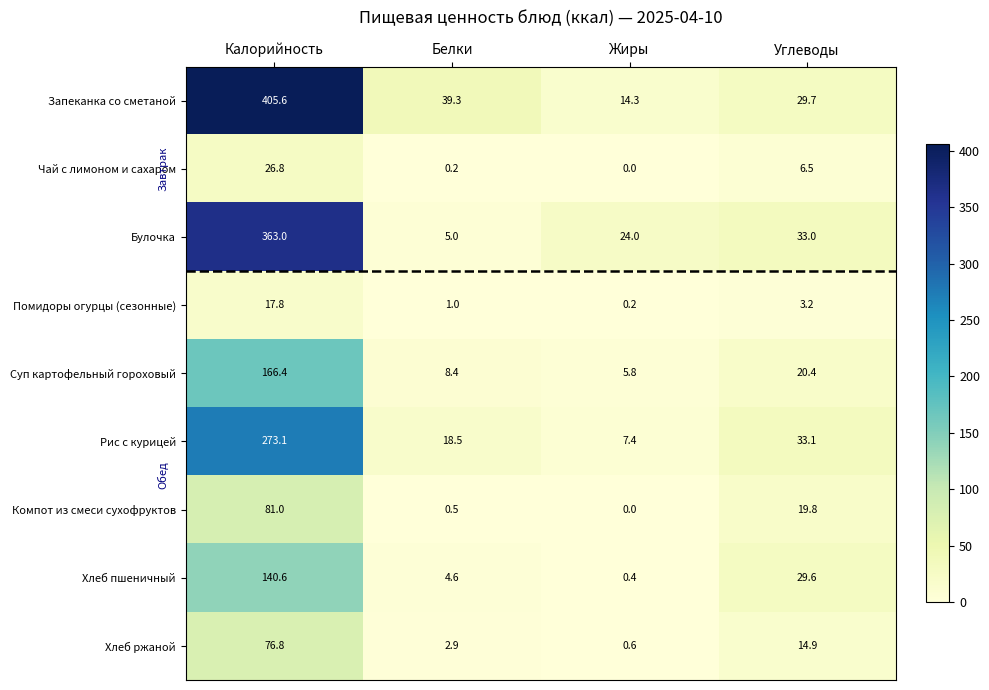

What is the difference between the highest and lowest values at Белки?

39.1